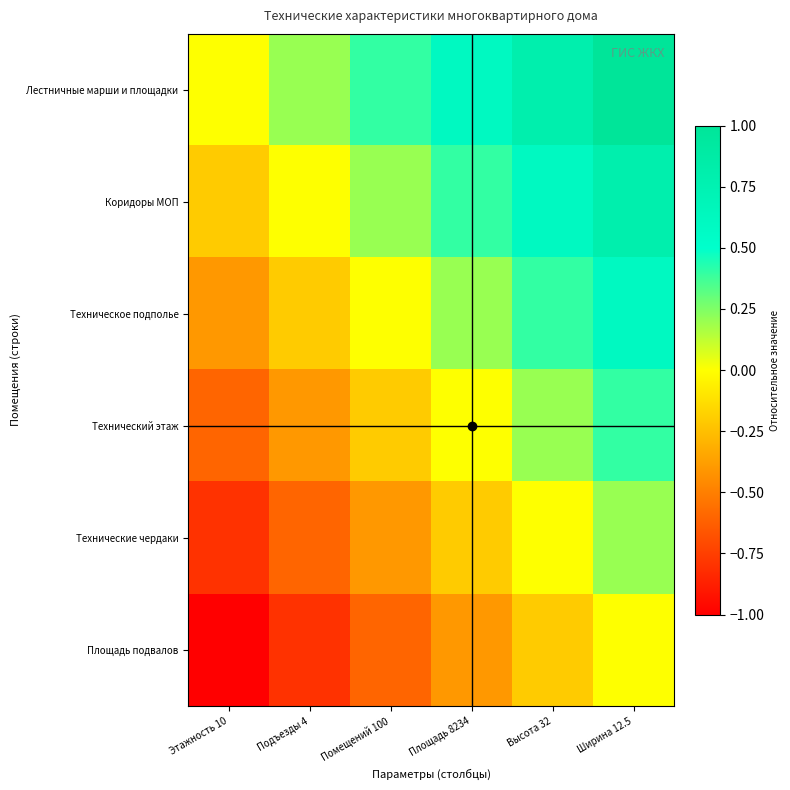

Reading right to left, list all the values displayed in this chart.

Лестничные марши и площадки: Ширина 12.5=1.0	Высота 32=0.8	Площадь 8234=0.6	Помещений 100=0.4	Подъезды 4=0.2	Этажность 10=0.0
Коридоры МОП: Ширина 12.5=0.8	Высота 32=0.6	Площадь 8234=0.4	Помещений 100=0.2	Подъезды 4=0.0	Этажность 10=-0.2
Техническое подполье: Ширина 12.5=0.6	Высота 32=0.4	Площадь 8234=0.2	Помещений 100=0.0	Подъезды 4=-0.2	Этажность 10=-0.4
Технический этаж: Ширина 12.5=0.4	Высота 32=0.2	Площадь 8234=0.0	Помещений 100=-0.2	Подъезды 4=-0.4	Этажность 10=-0.6
Технические чердаки: Ширина 12.5=0.2	Высота 32=0.0	Площадь 8234=-0.2	Помещений 100=-0.4	Подъезды 4=-0.6	Этажность 10=-0.8
Площадь подвалов: Ширина 12.5=0.0	Высота 32=-0.2	Площадь 8234=-0.4	Помещений 100=-0.6	Подъезды 4=-0.8	Этажность 10=-1.0